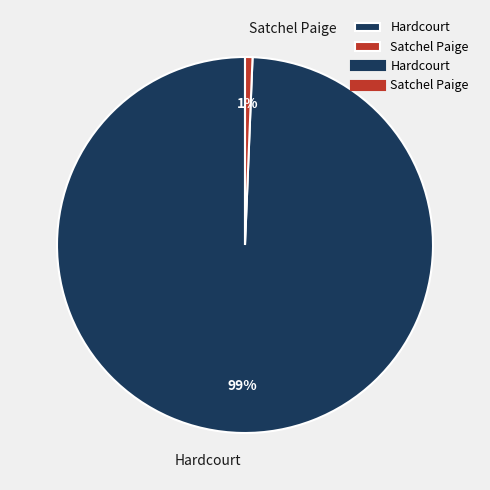

What percentage is the Satchel Paige slice, to the nearest percent?

1%